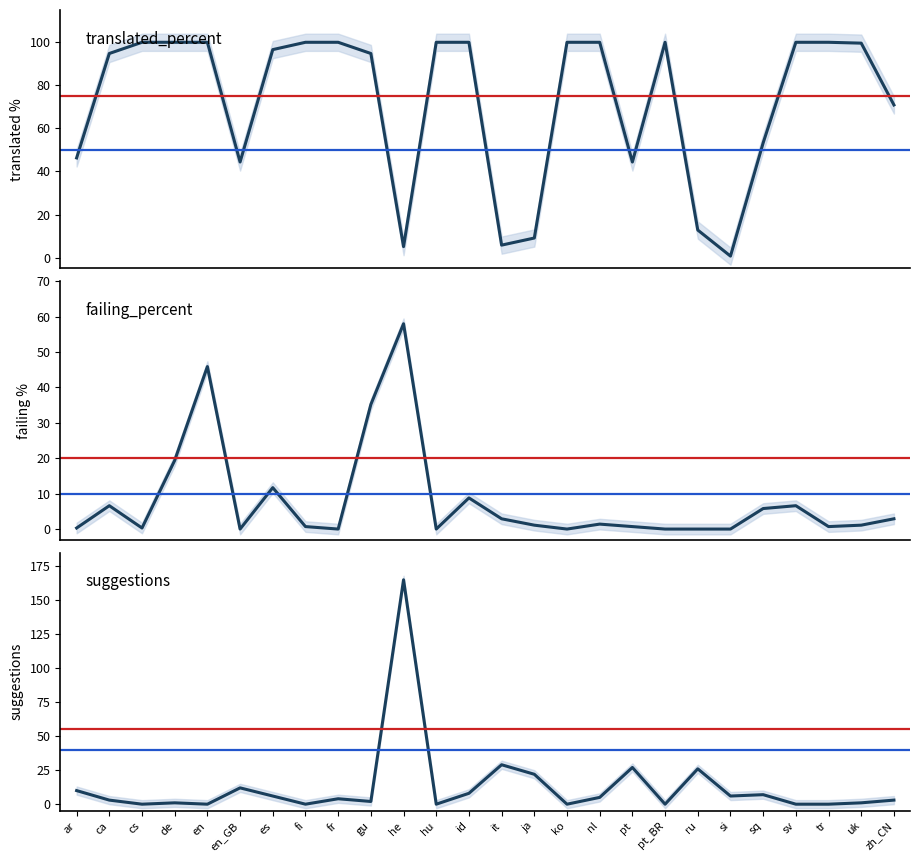

Rank the series by their maximum value, from highest to lowest.

suggestions, translated_percent, failing_percent